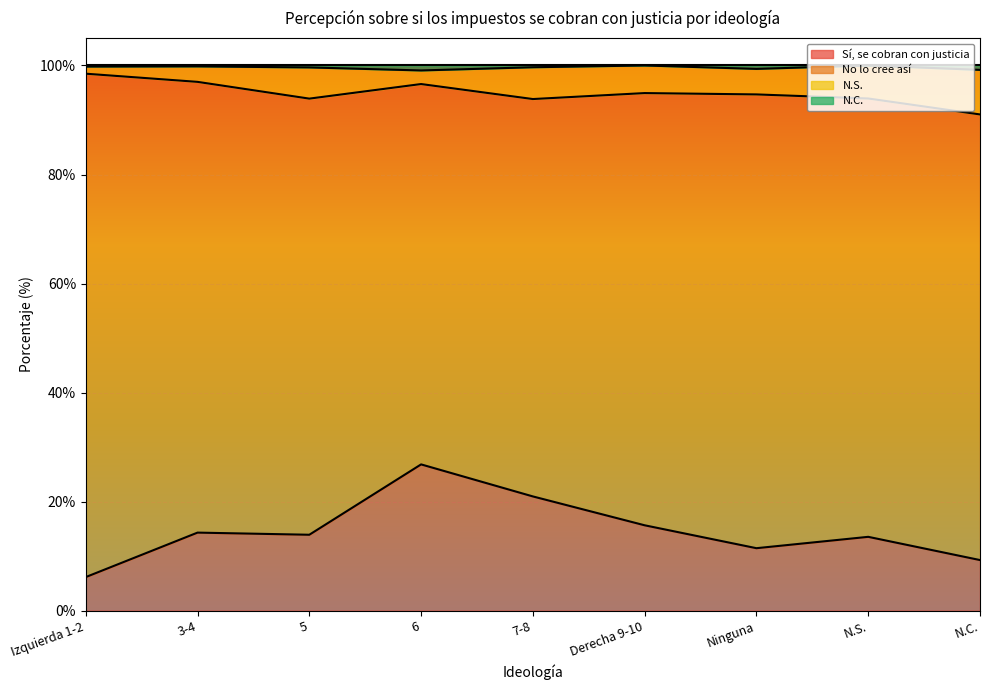

True or false: N.S. and Sí, se cobran con justicia cross at least once.

False